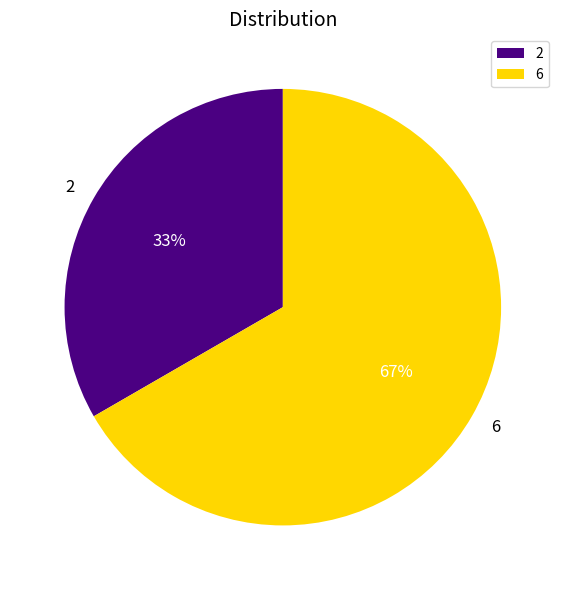

What percentage is the 6 slice, to the nearest percent?

67%